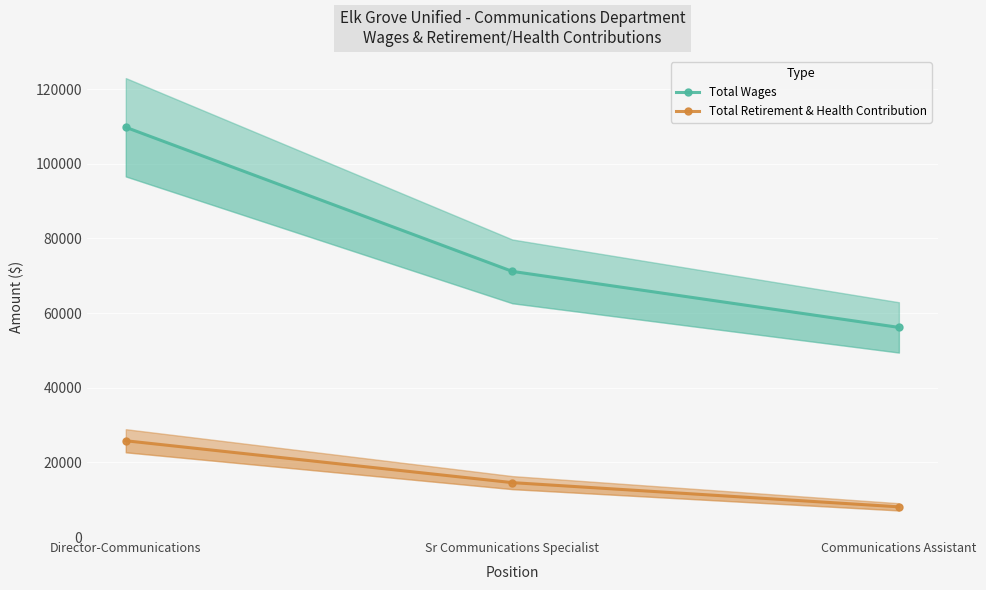

What is the highest value of the Total Wages series?

109754